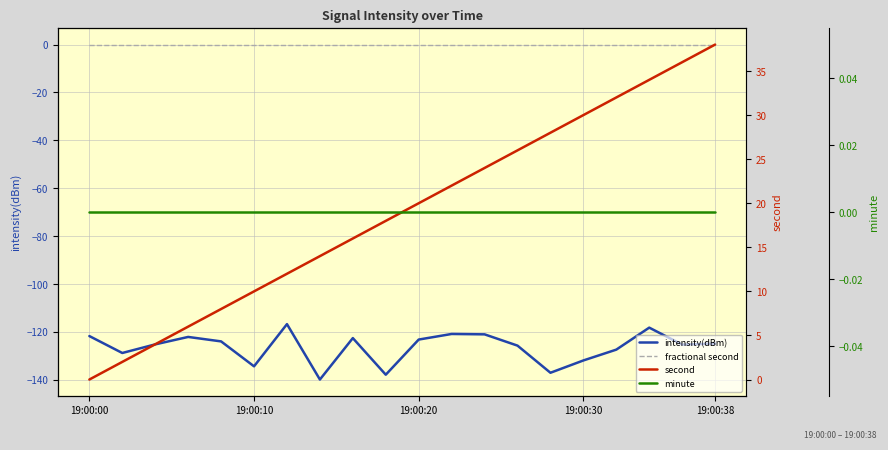

List the series in order of their peak value, lowest first.

intensity(dBm), fractional second, minute, second